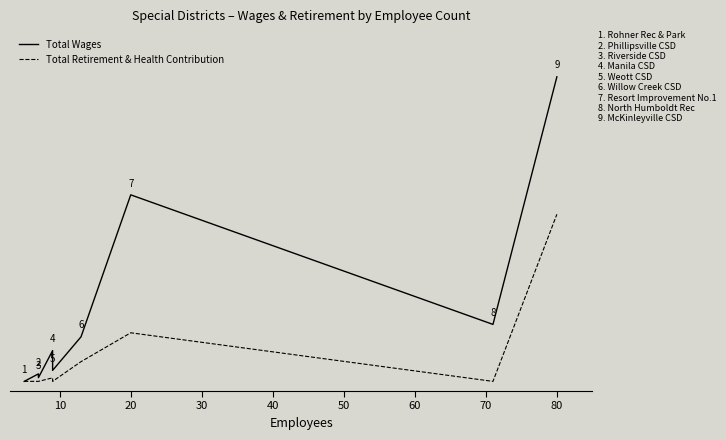

At how many categories does at least one series exceed 4360?

8